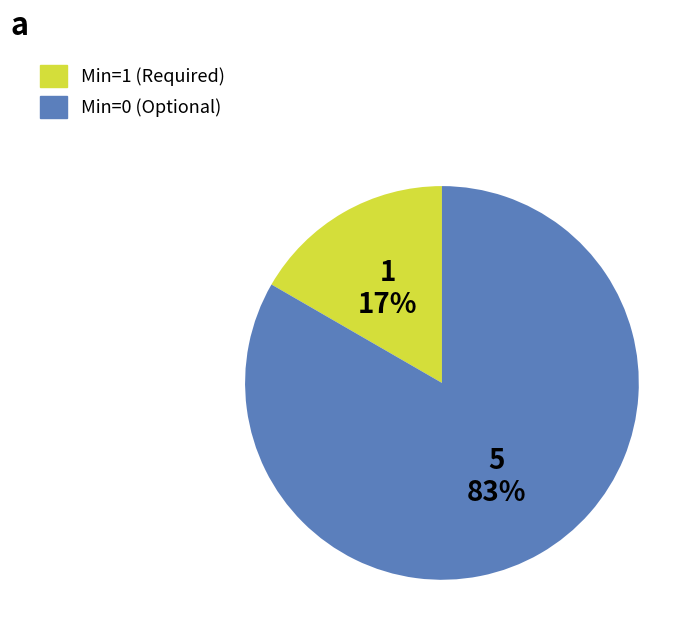

To the nearest percent, what is the average slice percentage?

50%